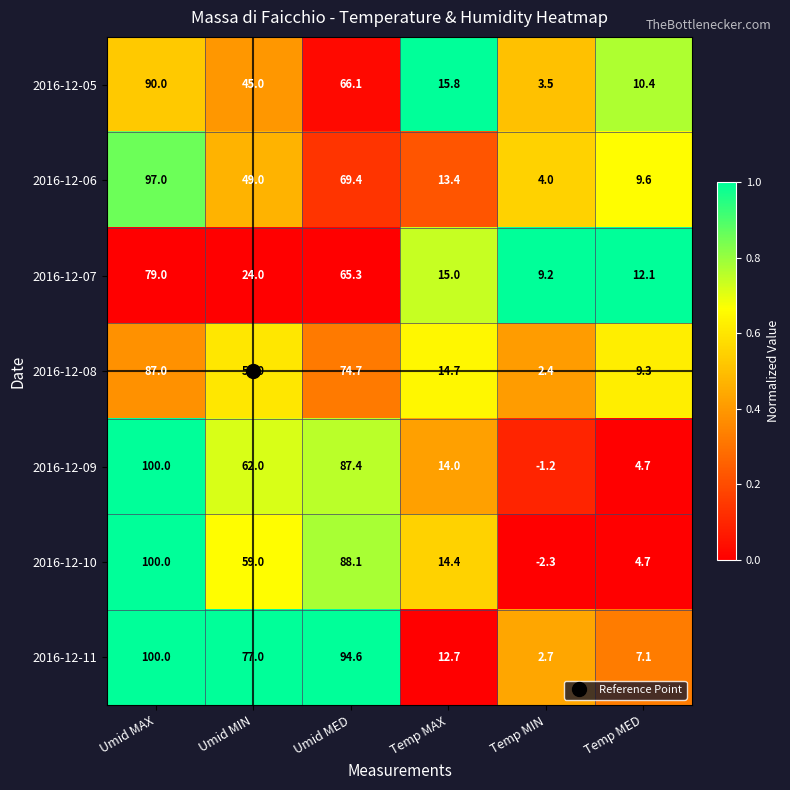

At how many categories does at least one series exceed 0?

6